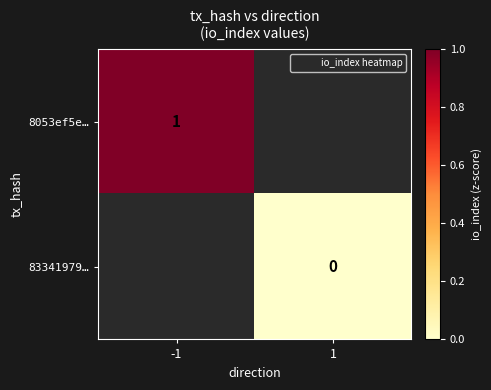

What is the greatest value displayed?

1.0